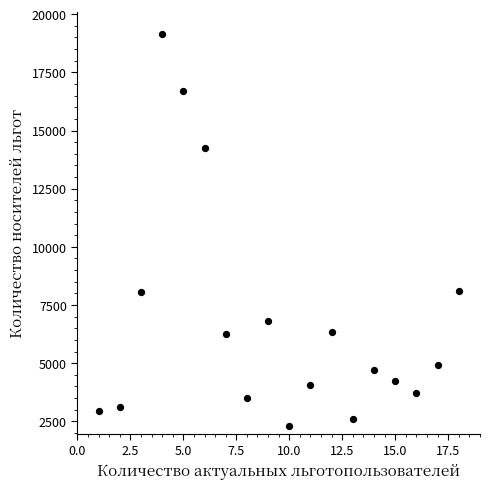

What is the range of Y values (max minus min)?

16824